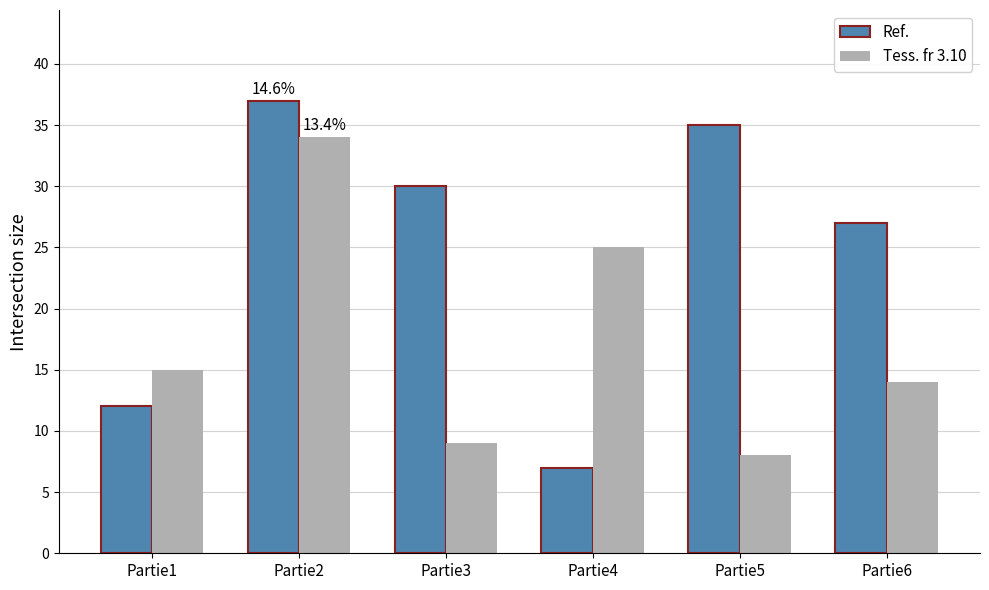

What is the value of the Ref. bar at the 6th from the left?

27